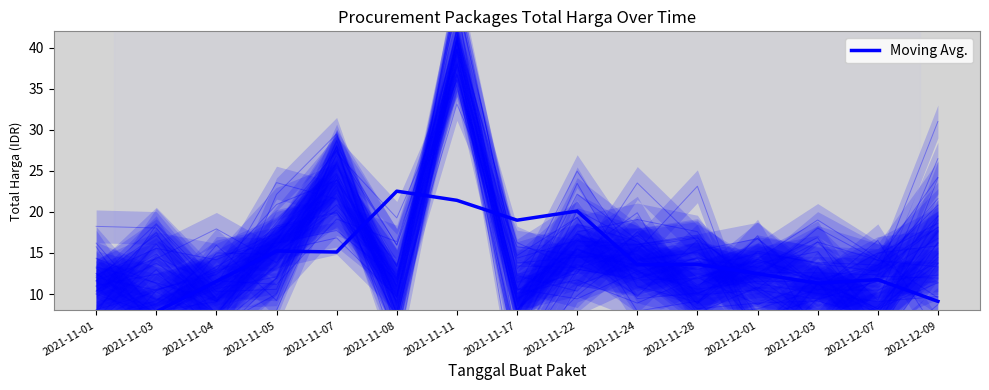

Is it true that the value at 2021-11-24 is 18.5?

False